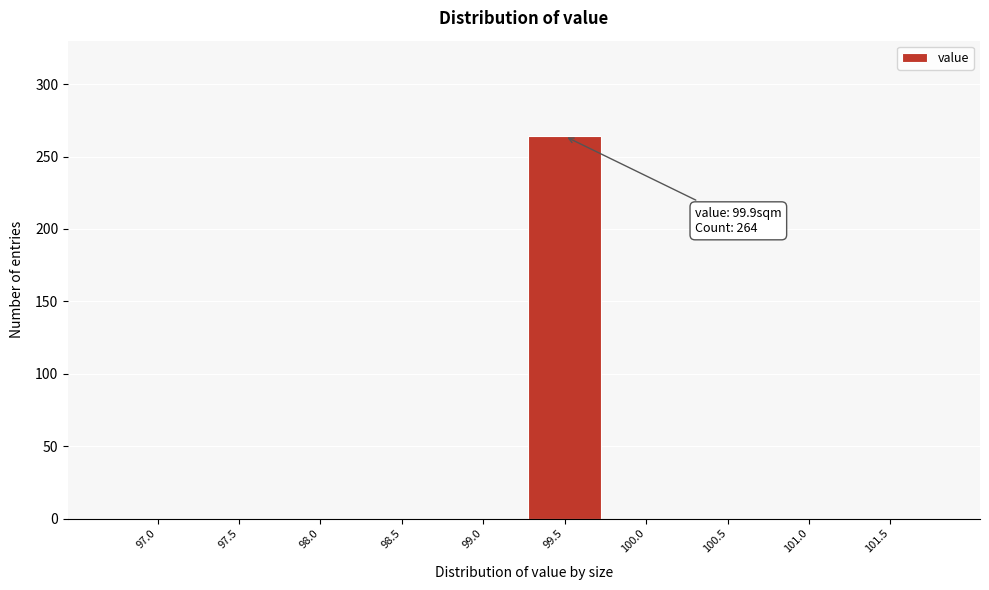

Reading left to right, list all the values displayed in this chart.

97.0=0	97.5=0	98.0=0	98.5=0	99.0=0	99.5=264	100.0=0	100.5=0	101.0=0	101.5=0